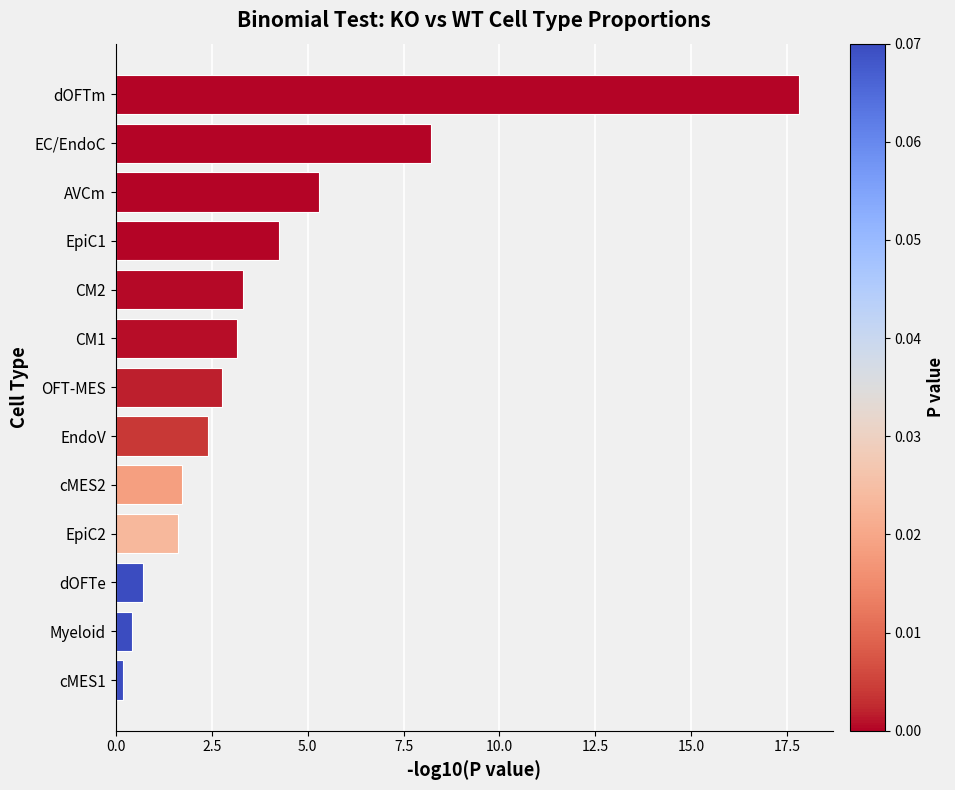

Between EC/EndoC and OFT-MES, which is larger?

EC/EndoC